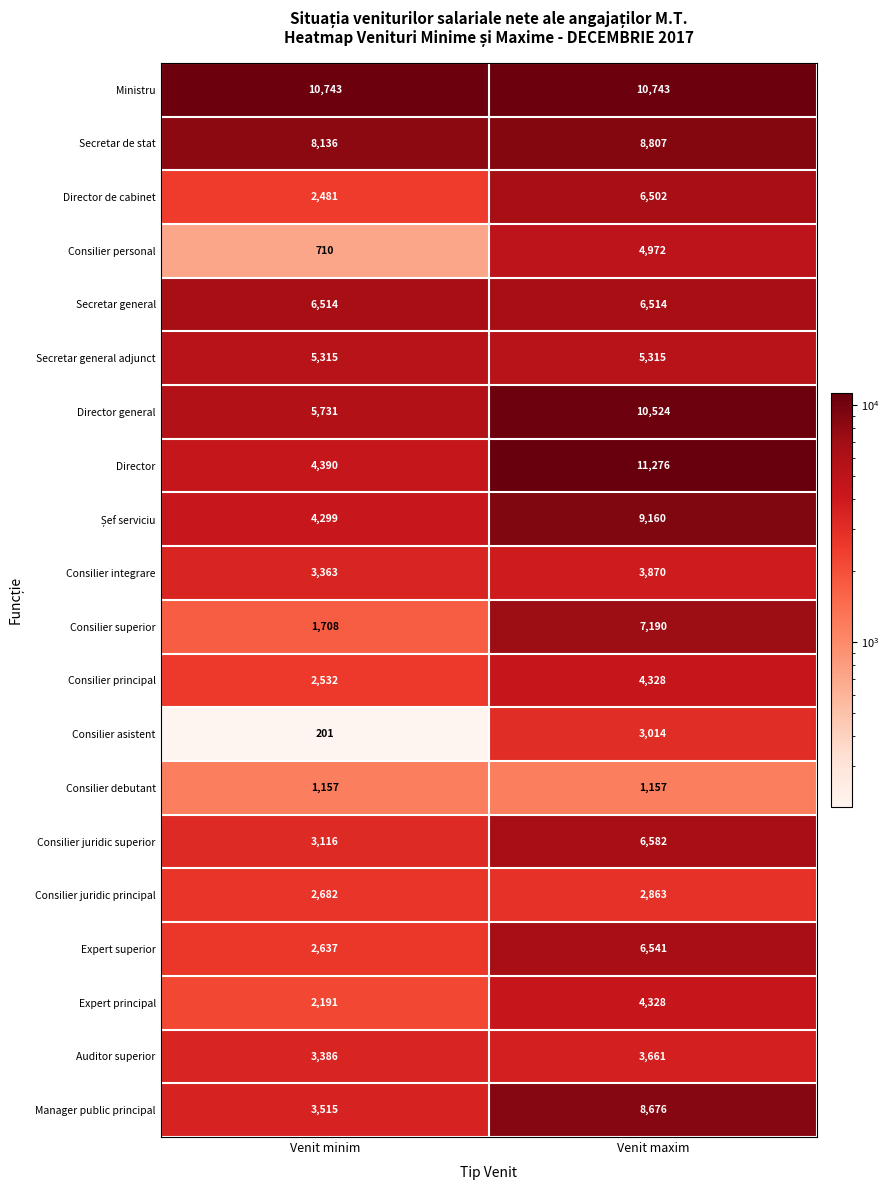

What is the sum of the Consilier principal values at Venit minim and Venit maxim?

6860